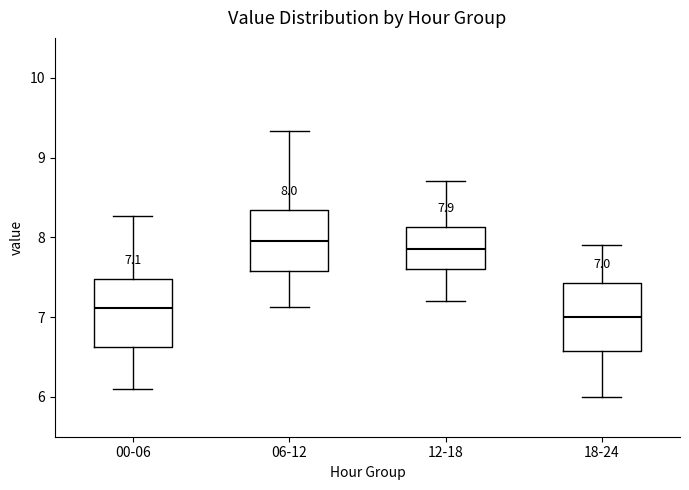

Which box has the highest median line?

06-12